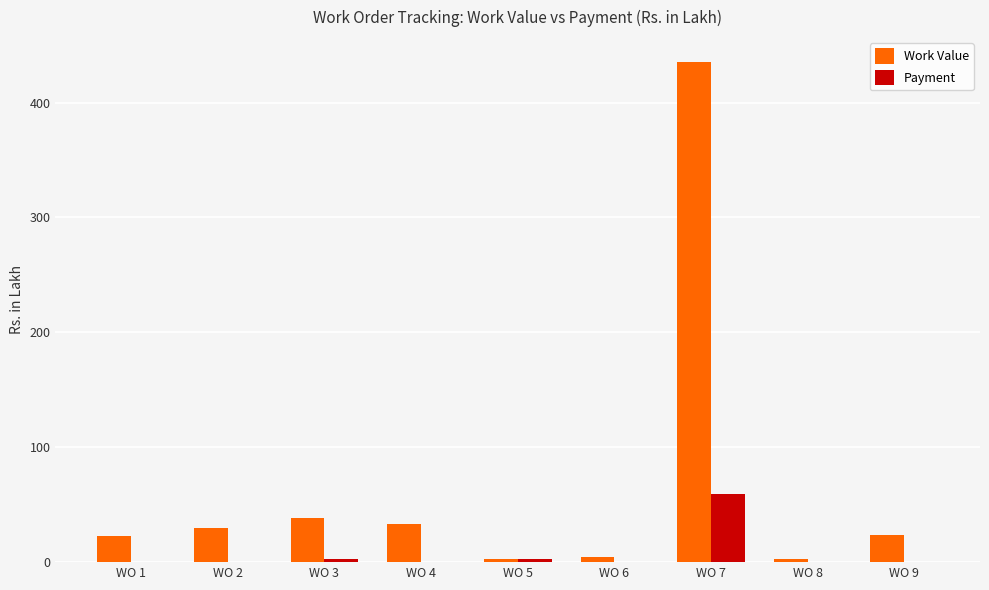

What is the average value of the Payment series?

7.3